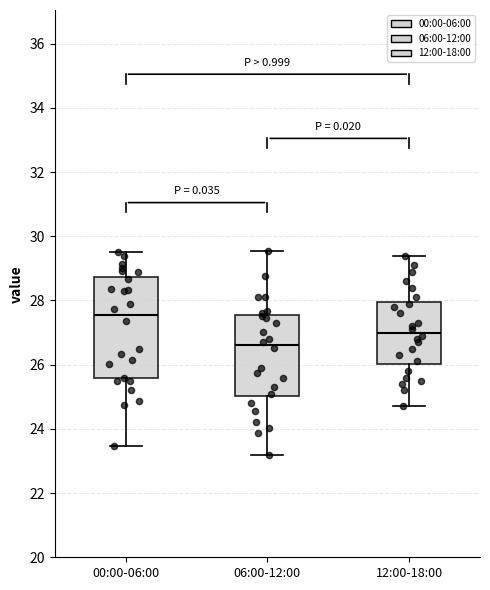

Where does the lower whisker of the box for 06:00-12:00 end on the y-axis? The values are not printed on the chart, so give them approximately, as read against the axis.

23.2